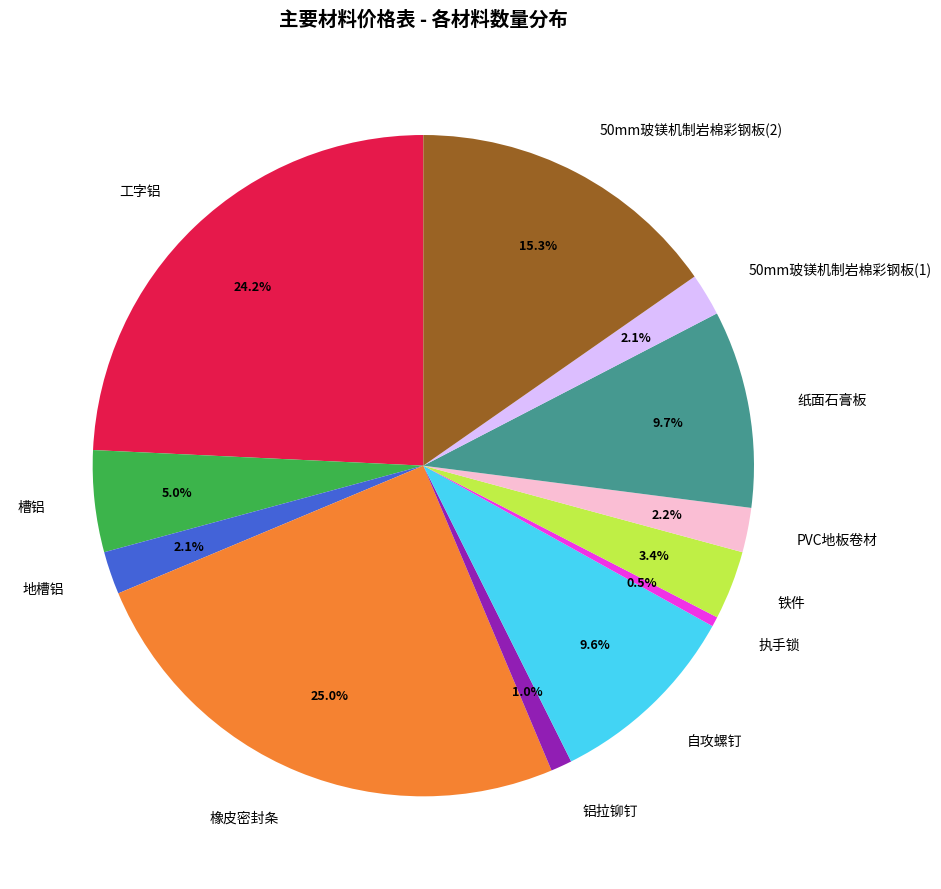

Does any single category account for the majority?

No